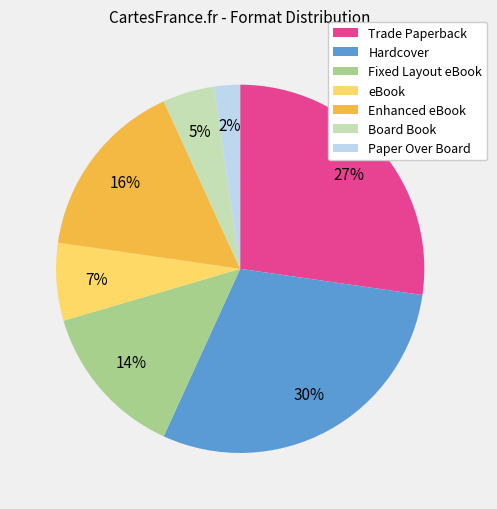

The eBook slice represents 1% of the pie. True or false?

False